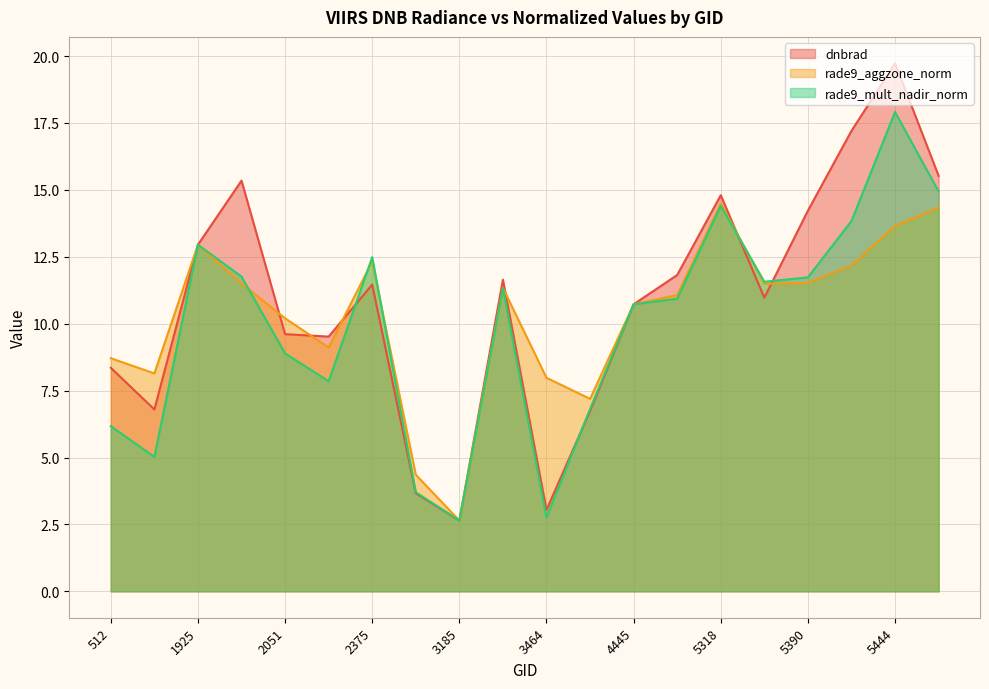

At which category does dnbrad reach its first local peak?

1988